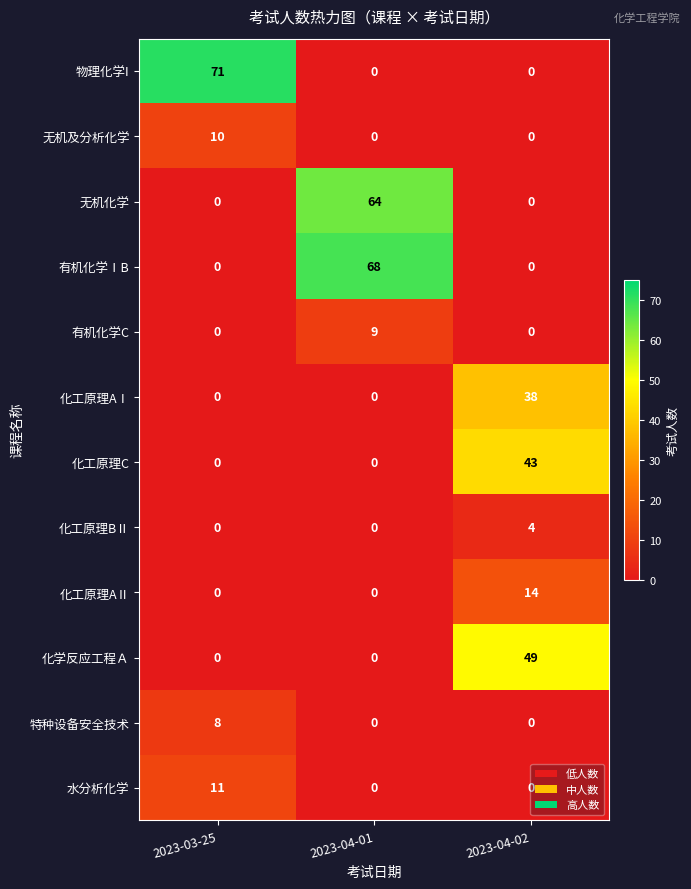

At which category does the chart reach its peak across all series?

2023-03-25